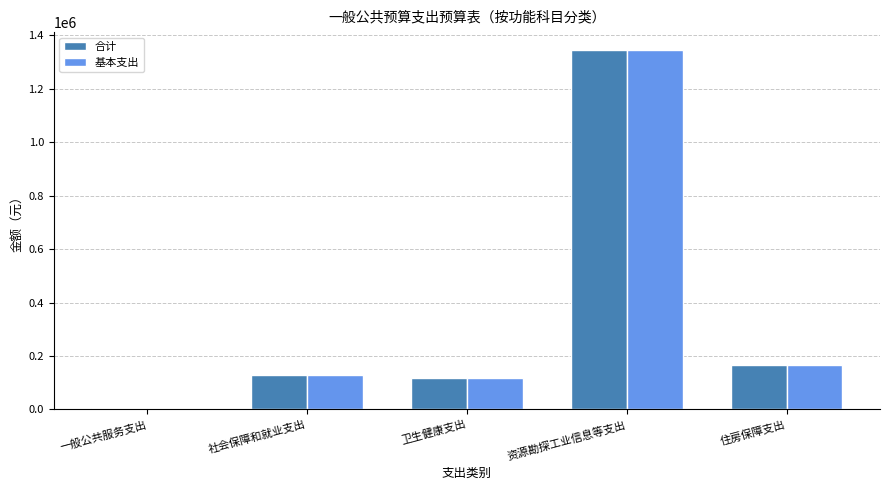

How many values in 基本支出 are above zero?

4